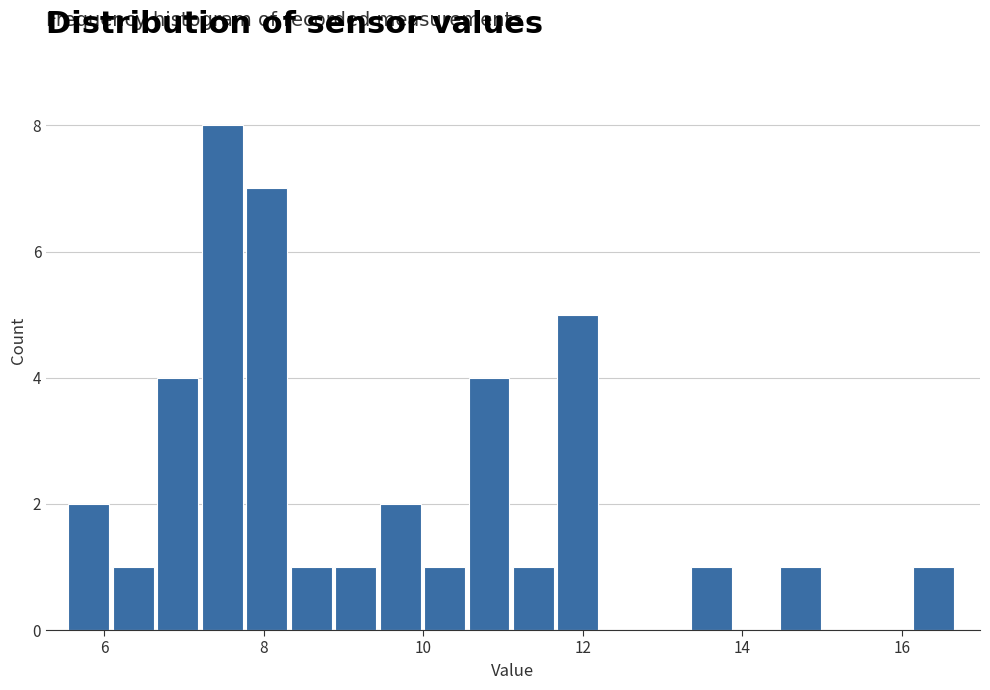

Read against the x-axis, roughly where is the centre of the tallest bar?

7.4